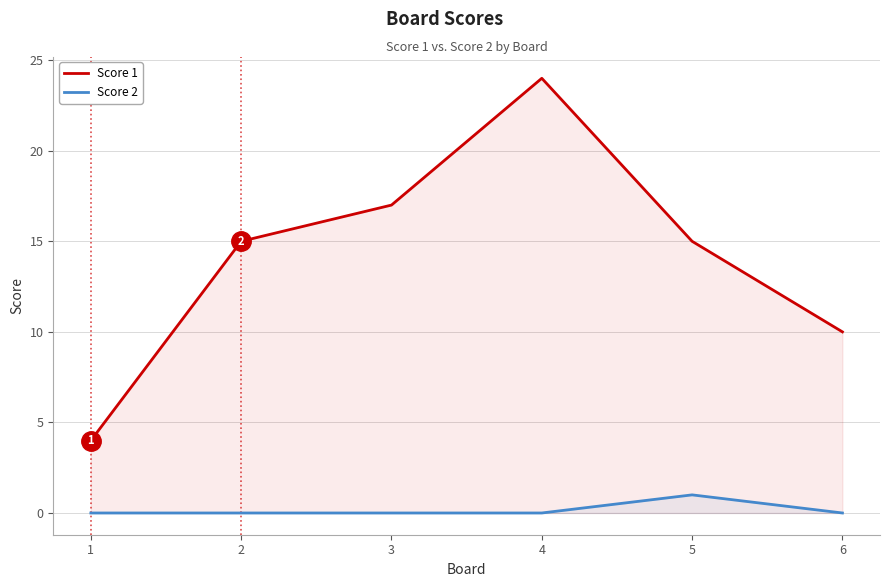

Where is Score 2 nearest to the value 0?

1